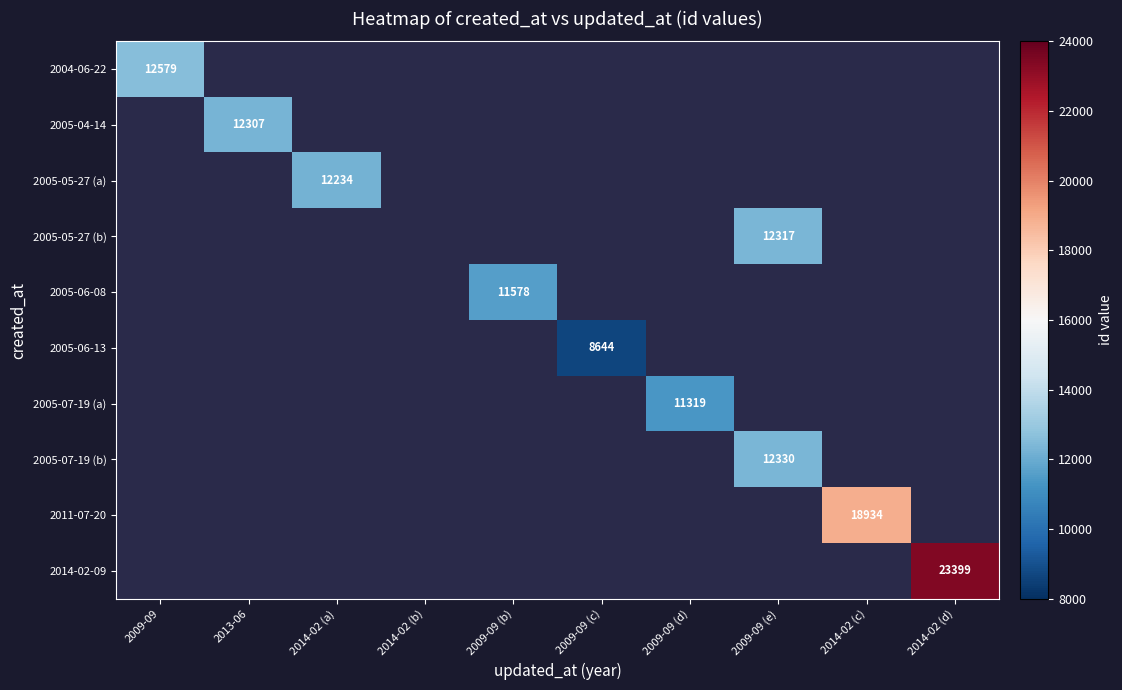

Count the number of data series in this chart.

10